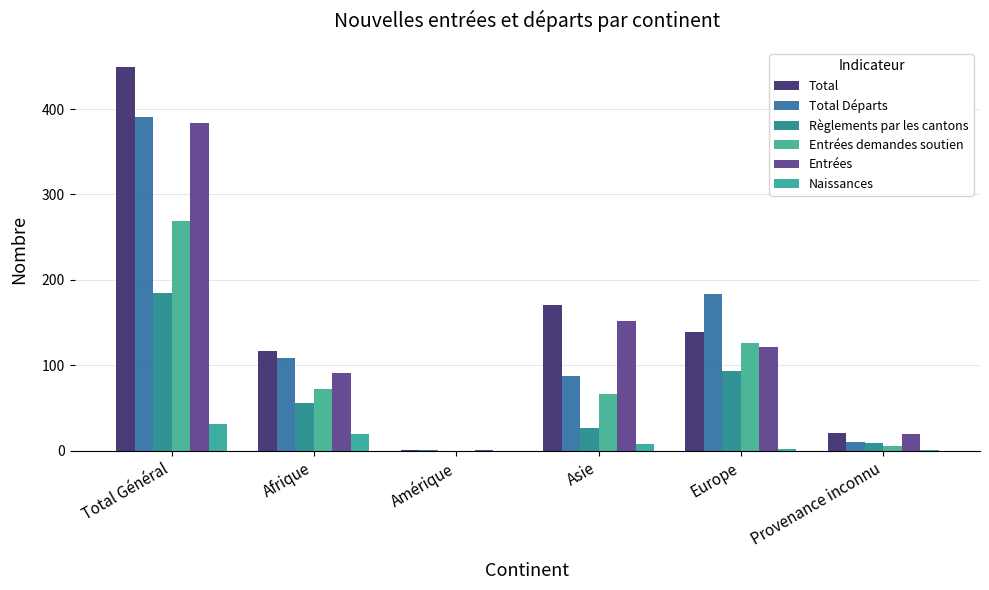

How many series are shown in this chart?

6